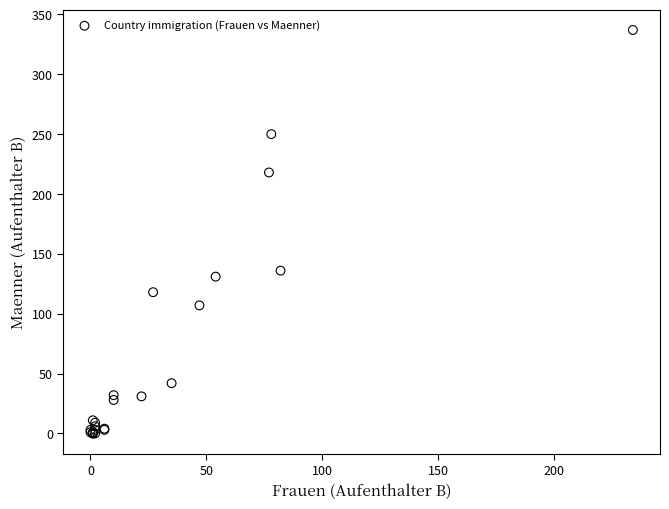

What Y value in the scatter plot is closest to 168?

136